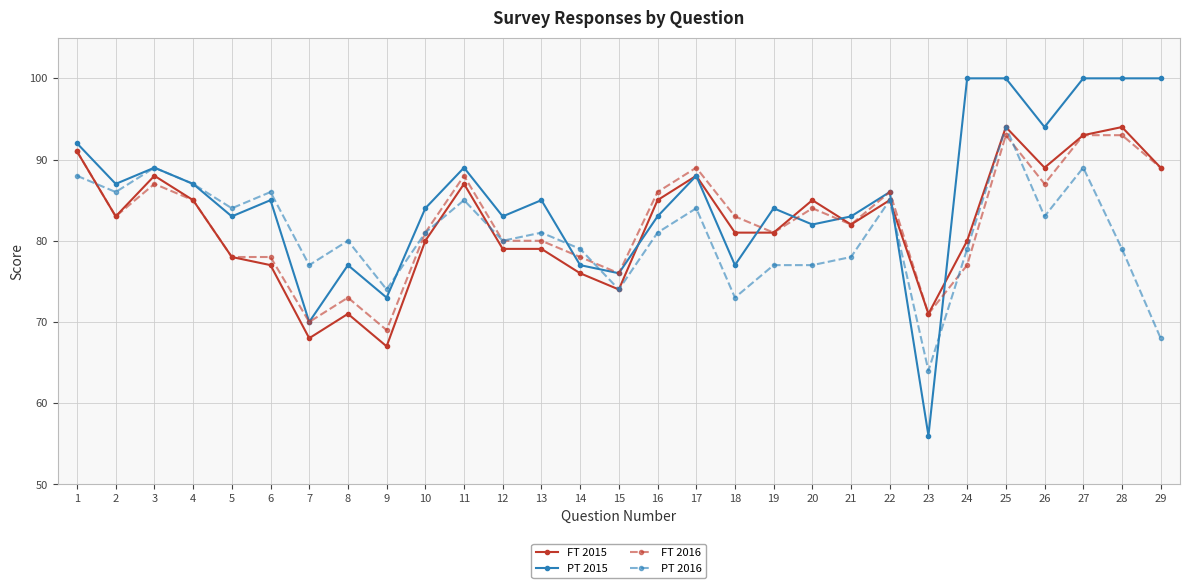

Which series changed the most between 21 and 26?

PT 2015